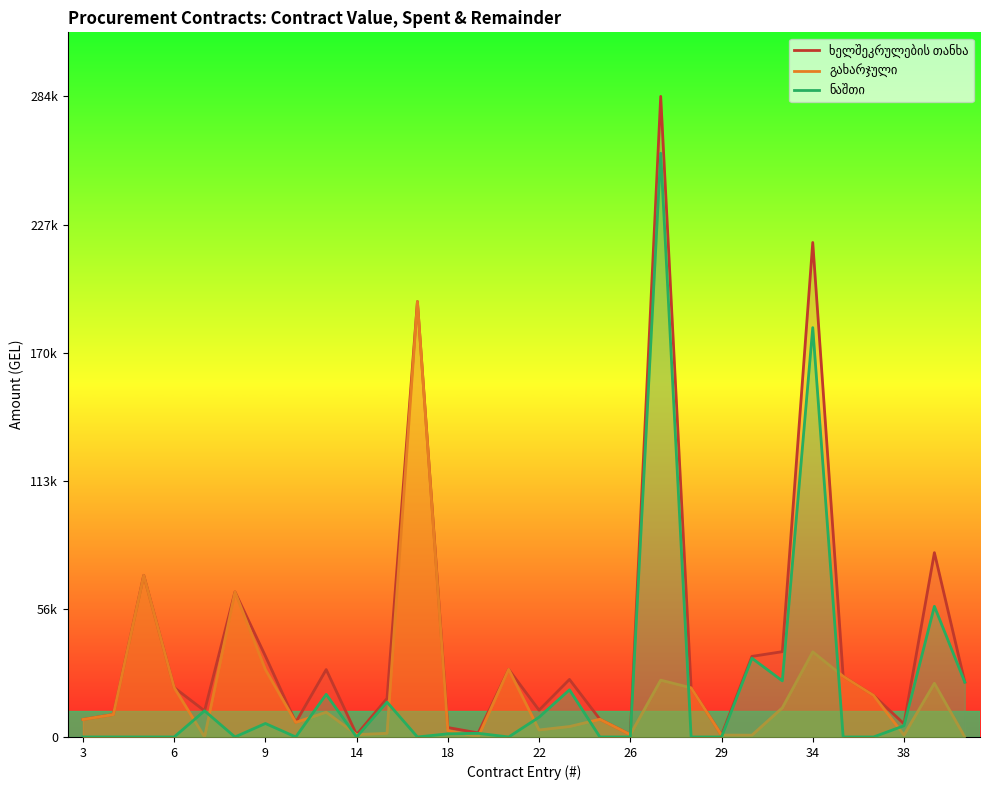

True or false: ნაშთი has more than 1 interior local peaks.

True